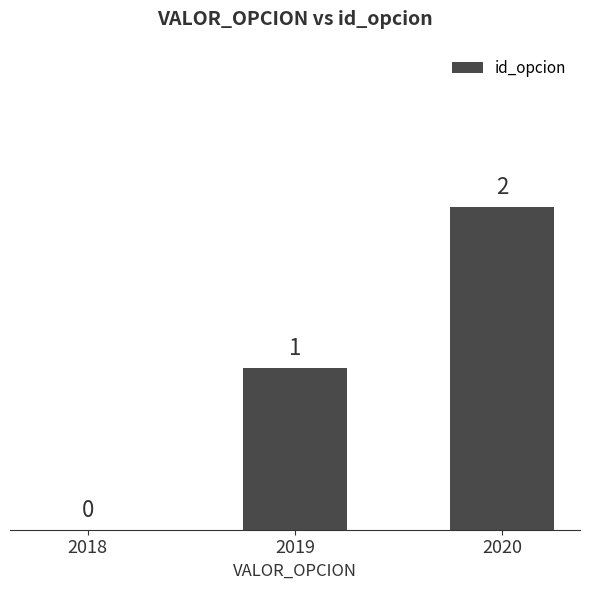

What is the greatest value displayed?

2